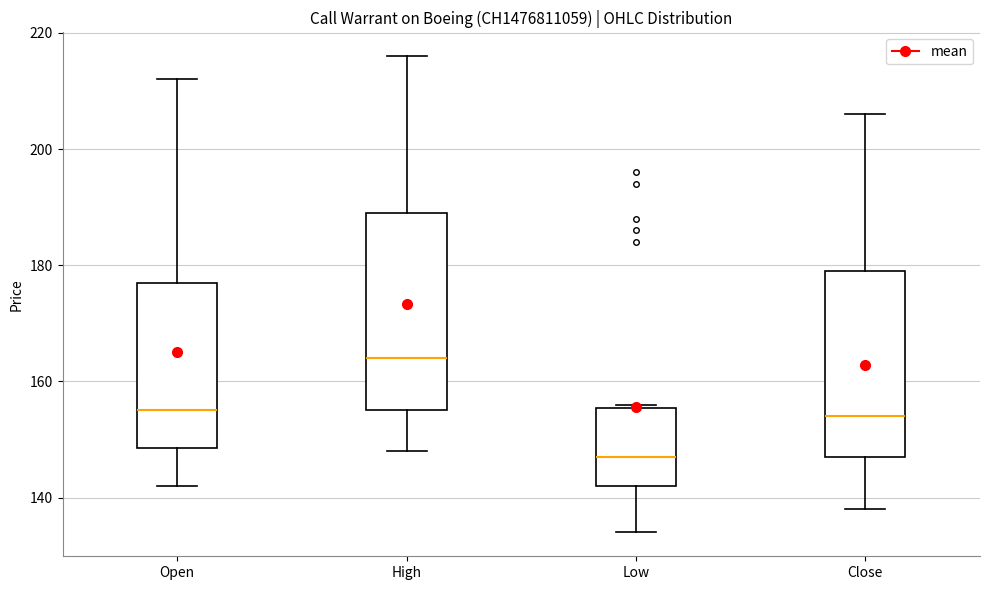

Comparing the boxes themselves (not the whiskers), which one is the tallest?

High